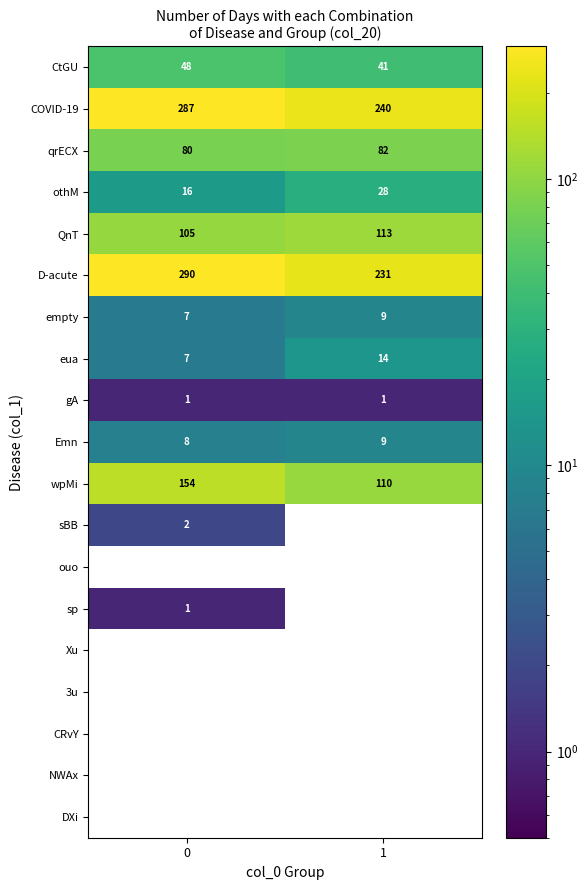

What is the greatest value displayed?

290